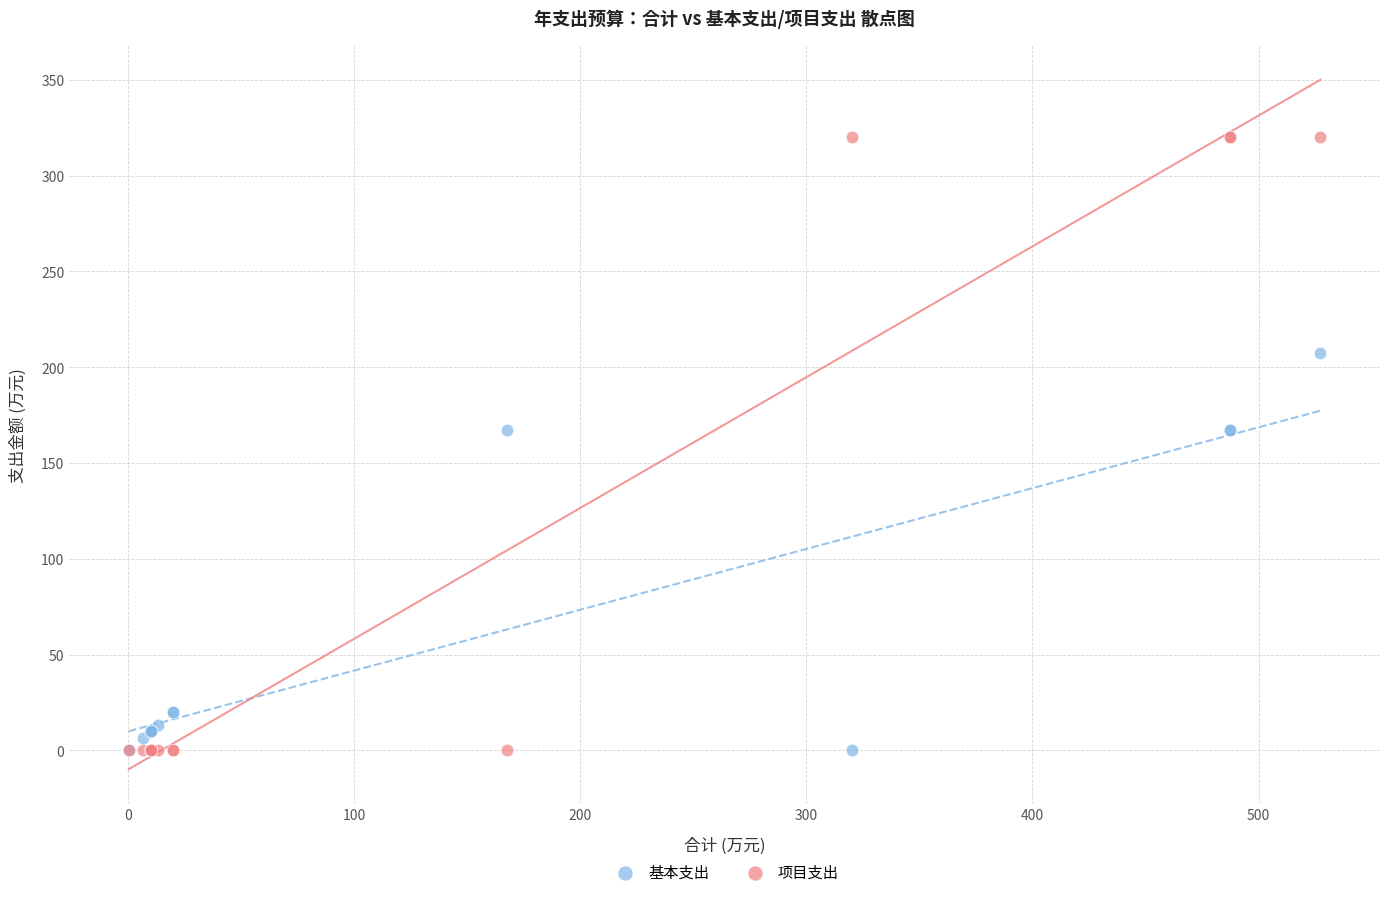

What is the X range (max minus min) for the scatter plot?

527.1